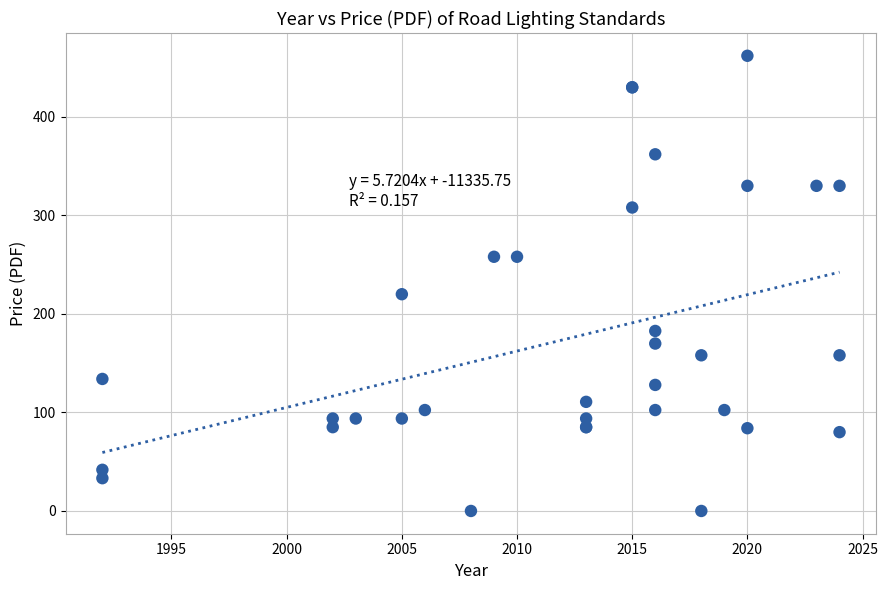

What Y value in the scatter plot is closest to 231?

220.0